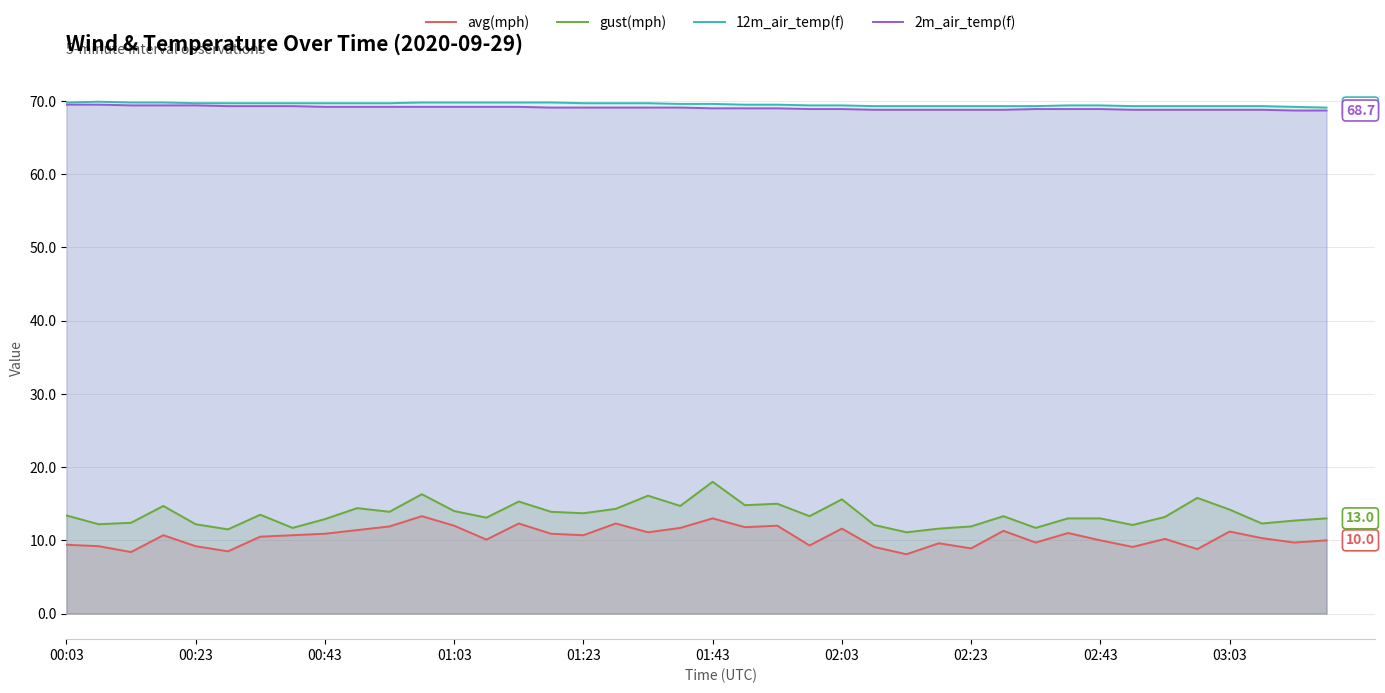

How many lines are shown in the chart?

4